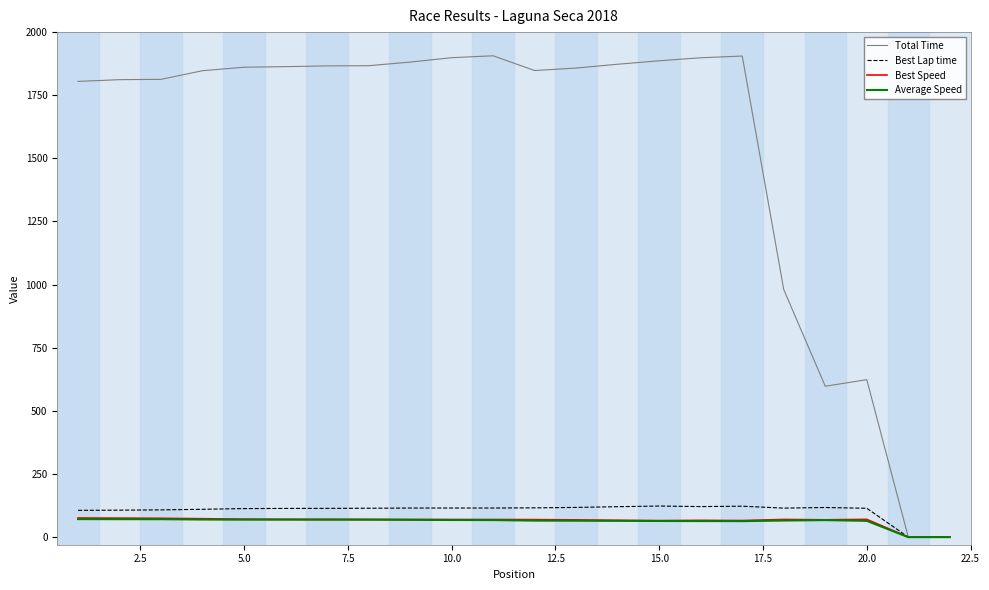

What is the highest value of the Total Time series?

1906.2